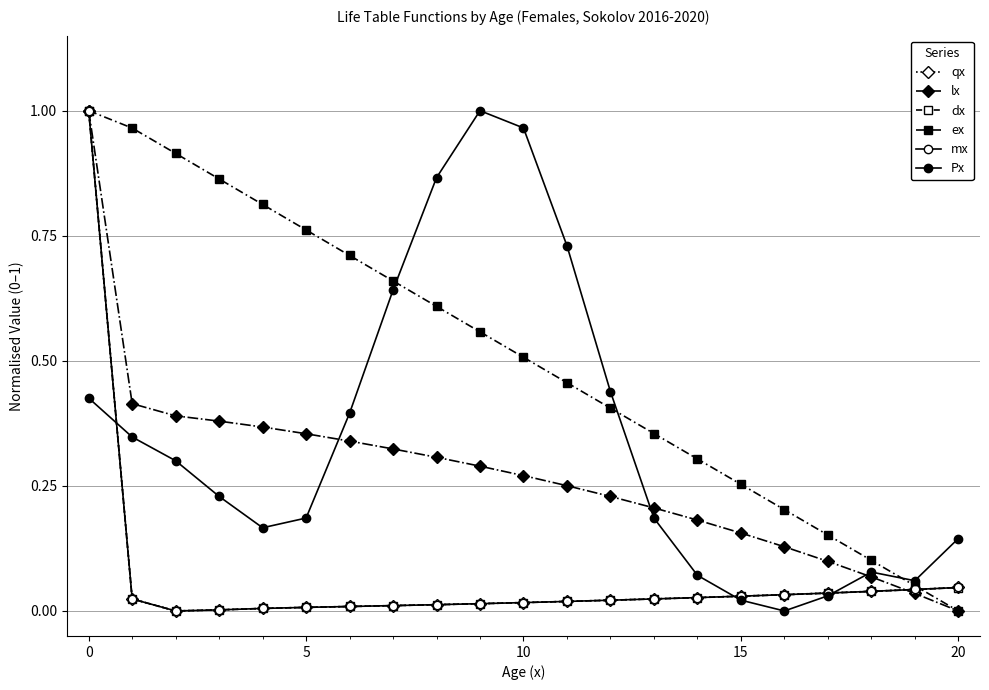

How many lines are shown in the chart?

6